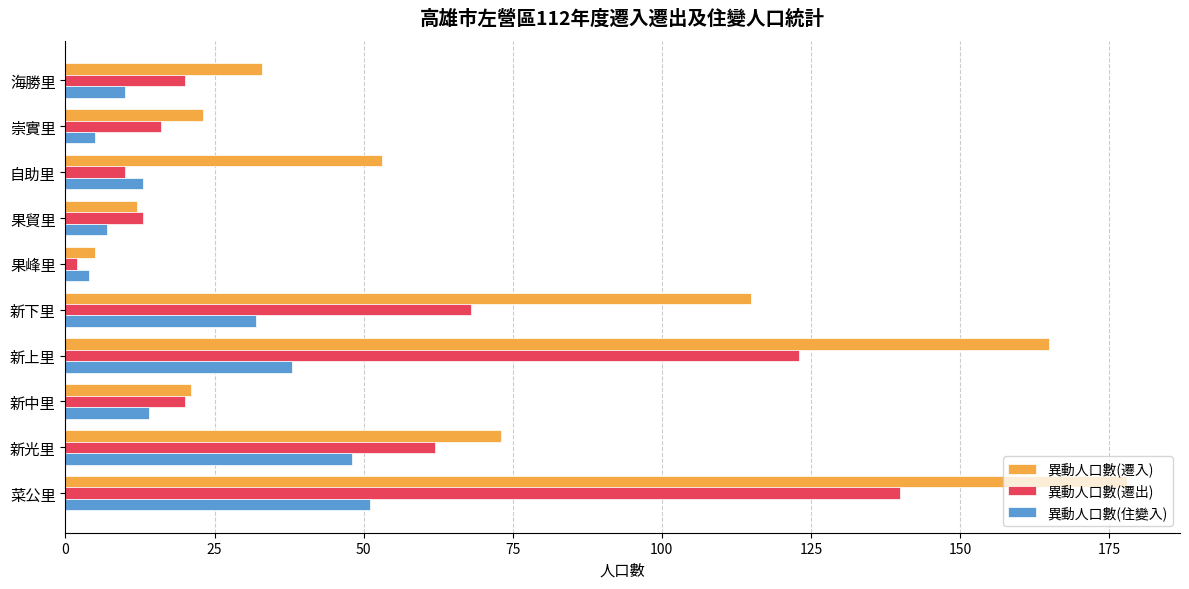

What is the difference between the maximum and minimum values in the 異動人口數(遷出) series?

138